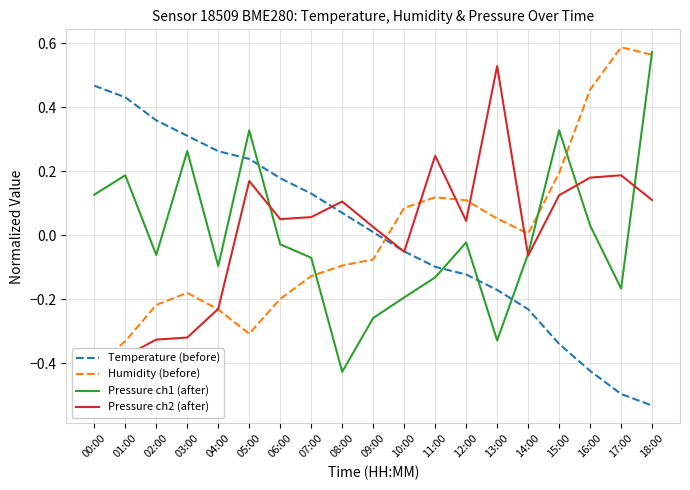

Rank the categories by Temperature (before) value from highest to lowest.

00:00, 01:00, 02:00, 03:00, 04:00, 05:00, 06:00, 07:00, 08:00, 09:00, 10:00, 11:00, 12:00, 13:00, 14:00, 15:00, 16:00, 17:00, 18:00